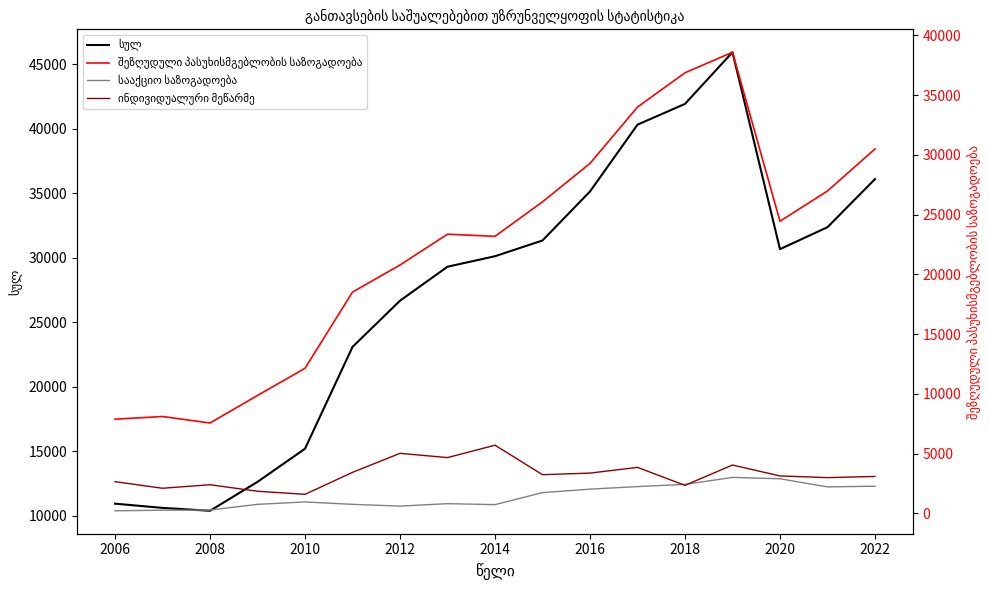

What is the greatest value displayed?

45929.0